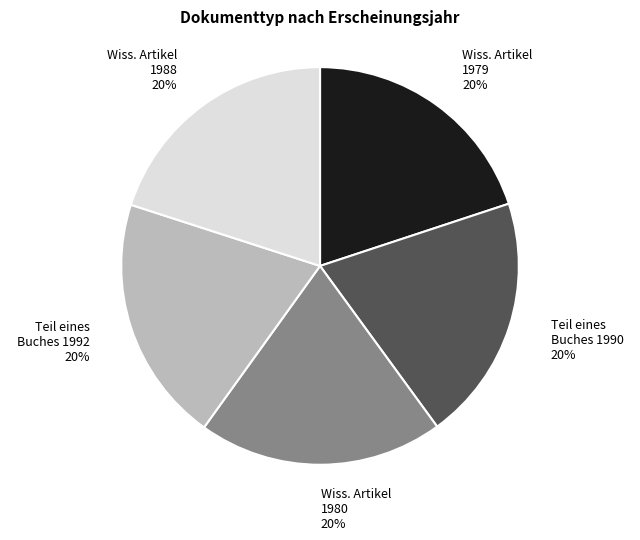

To the nearest percent, what portion does Teil eines Buches (1990) represent?

20%